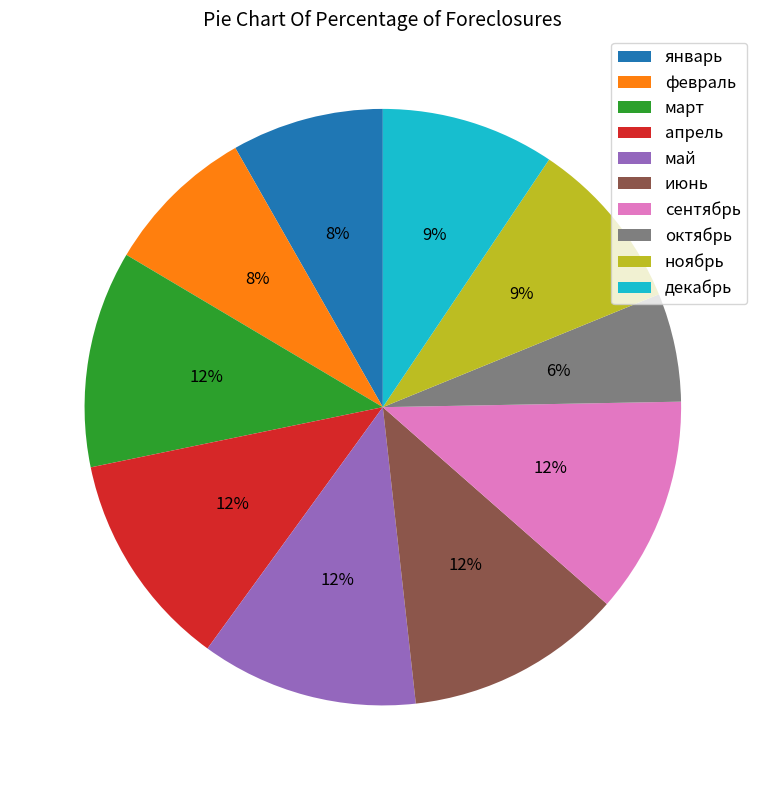

The май slice represents 12% of the pie. True or false?

True